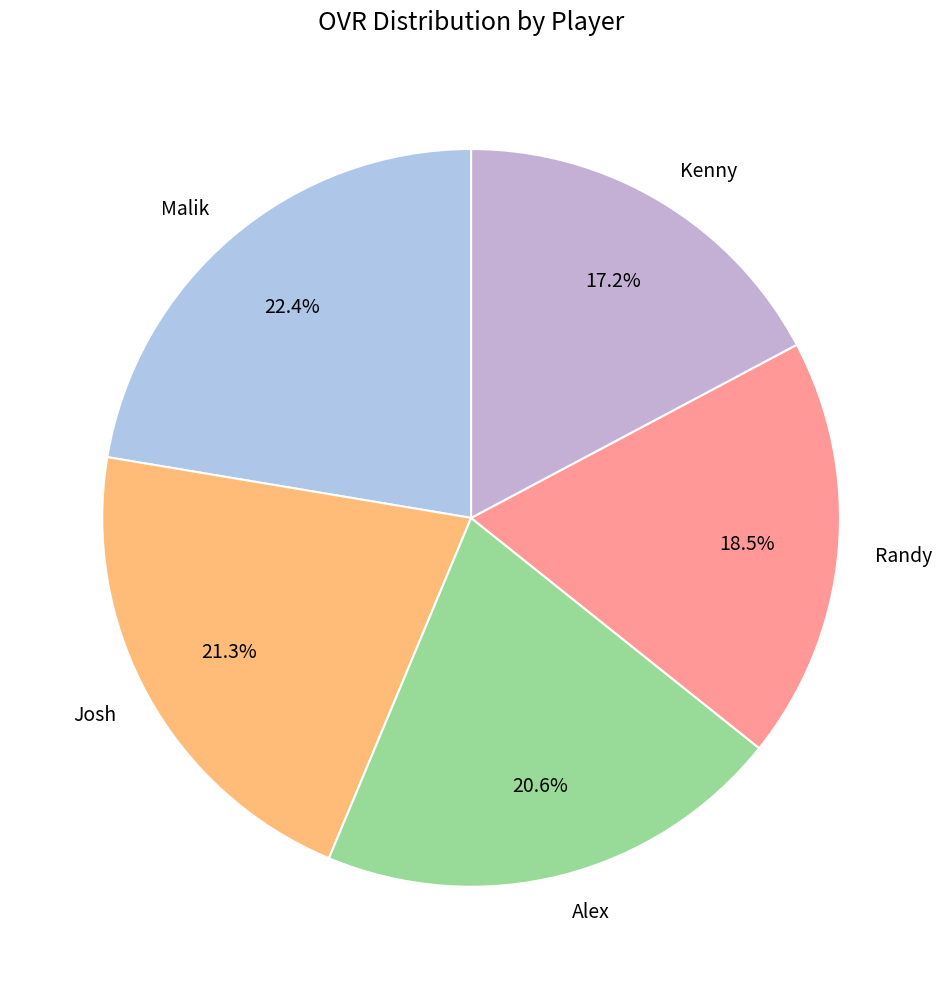

To the nearest percent, what is the average slice percentage?

20%